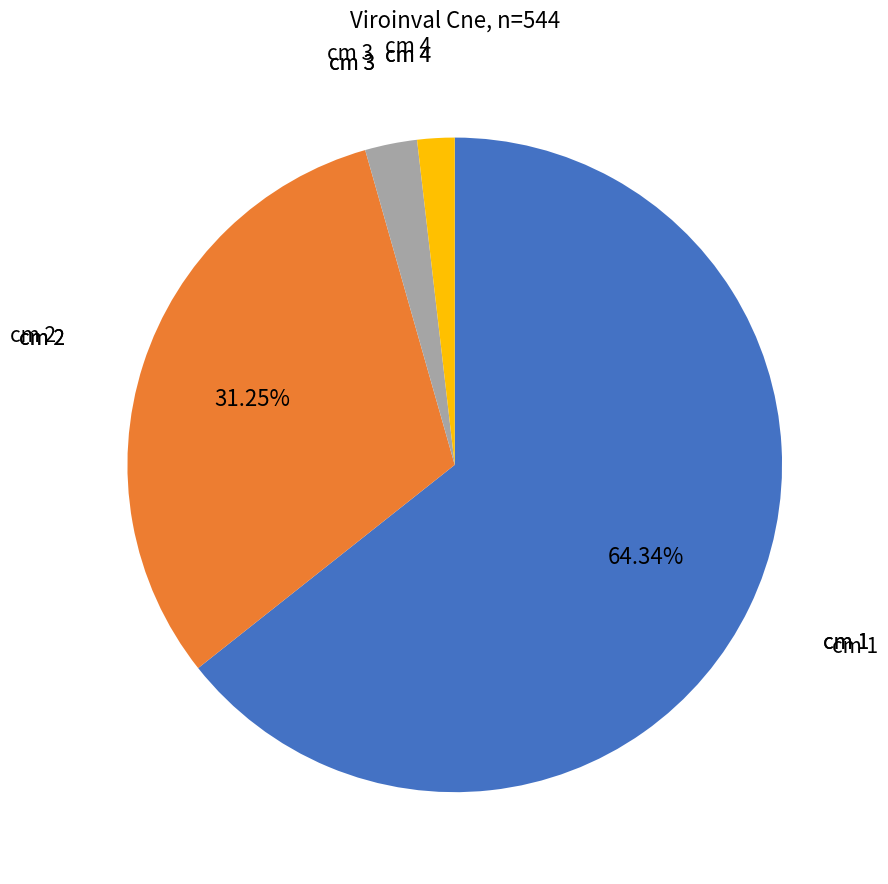

Is there any slice that represents more than half of the pie?

Yes